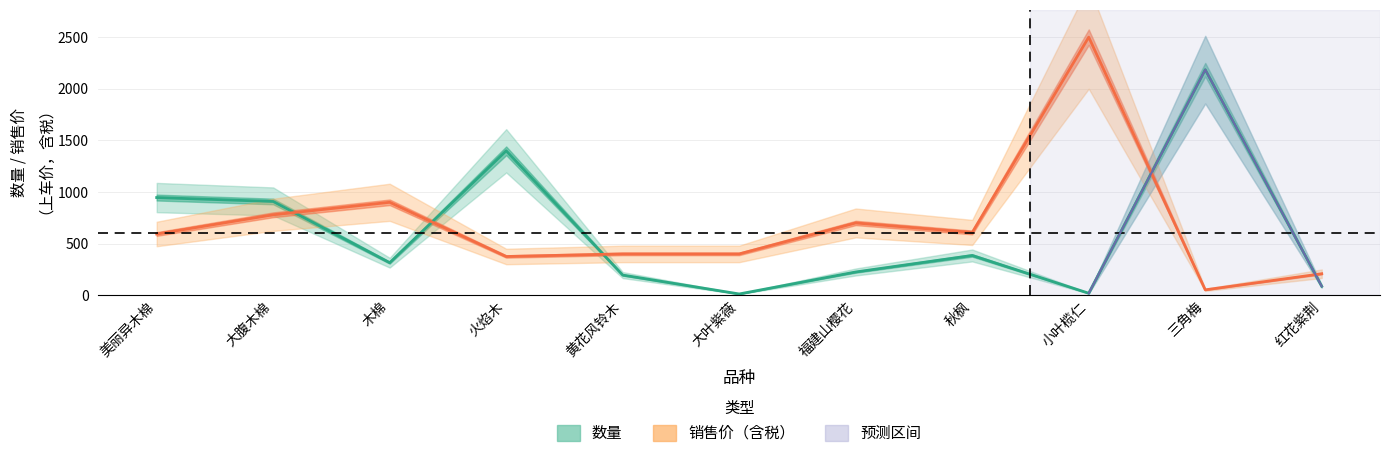

Where is the first local minimum for 销售价（上车价，含税）?

火焰木